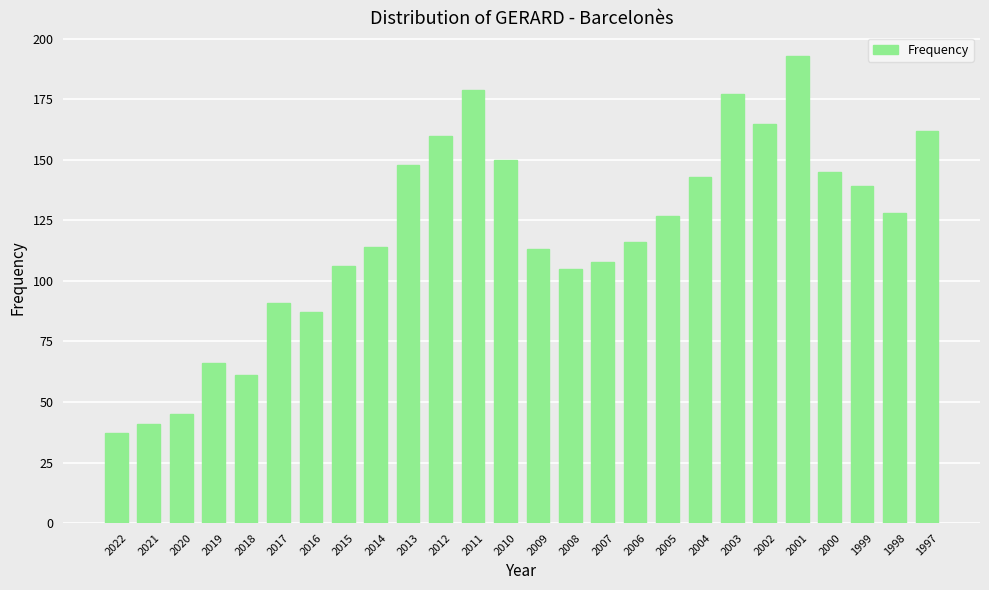

At which category does the chart reach its minimum across all series?

2022